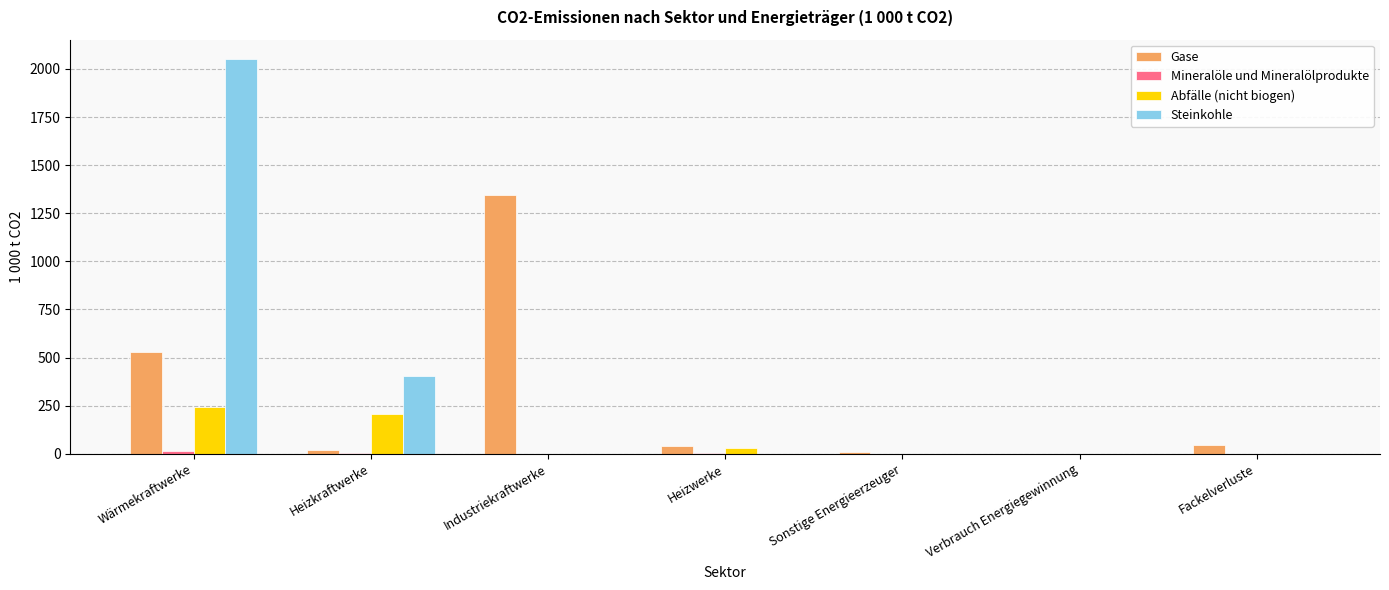

What is the sum of all Abfälle (nicht biogen) values?

477.2